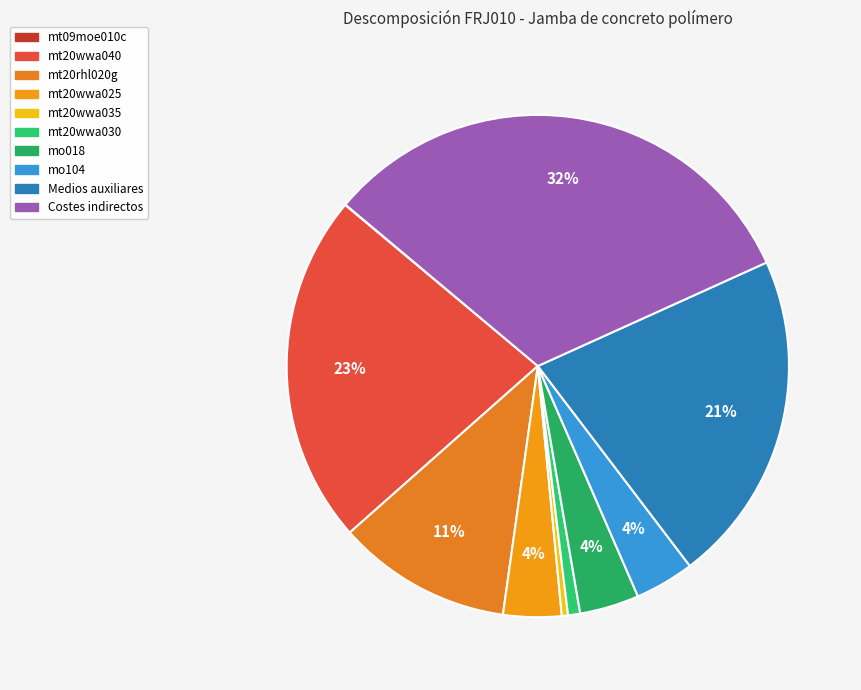

What percentage is the mt20wwa040 slice, to the nearest percent?

23%